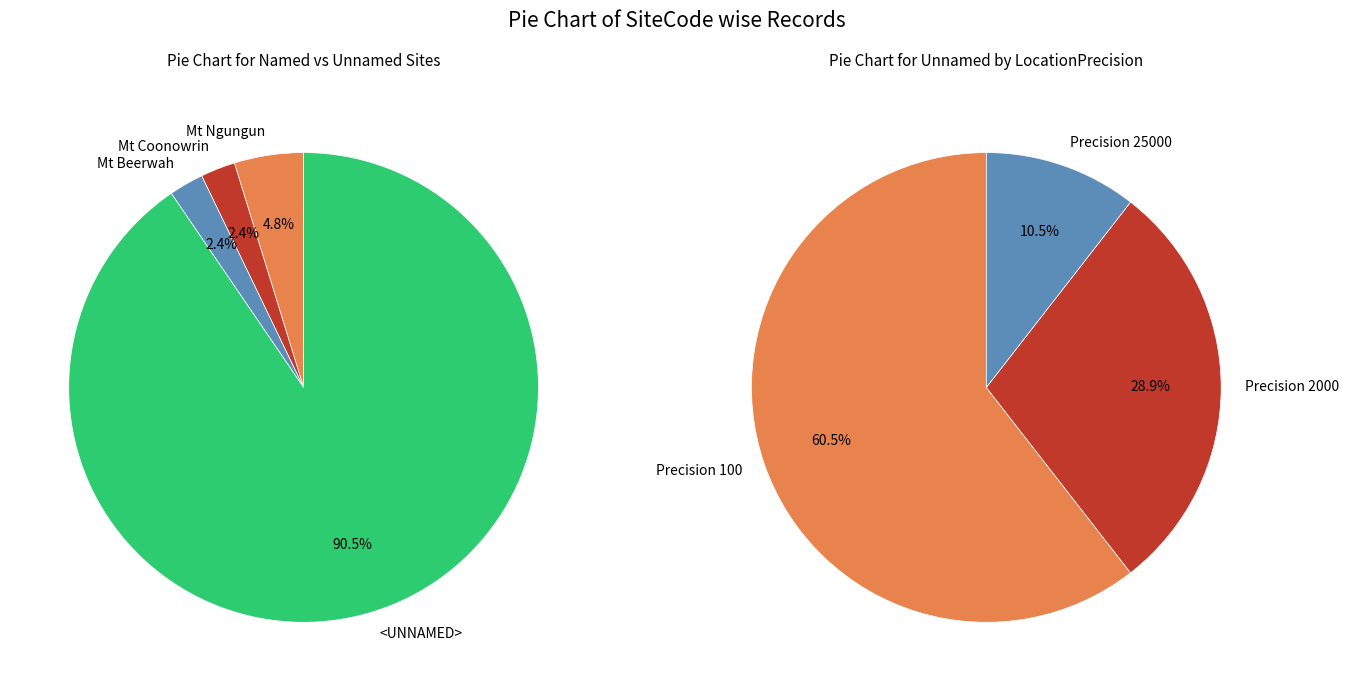

How many slices are in this pie chart?

4